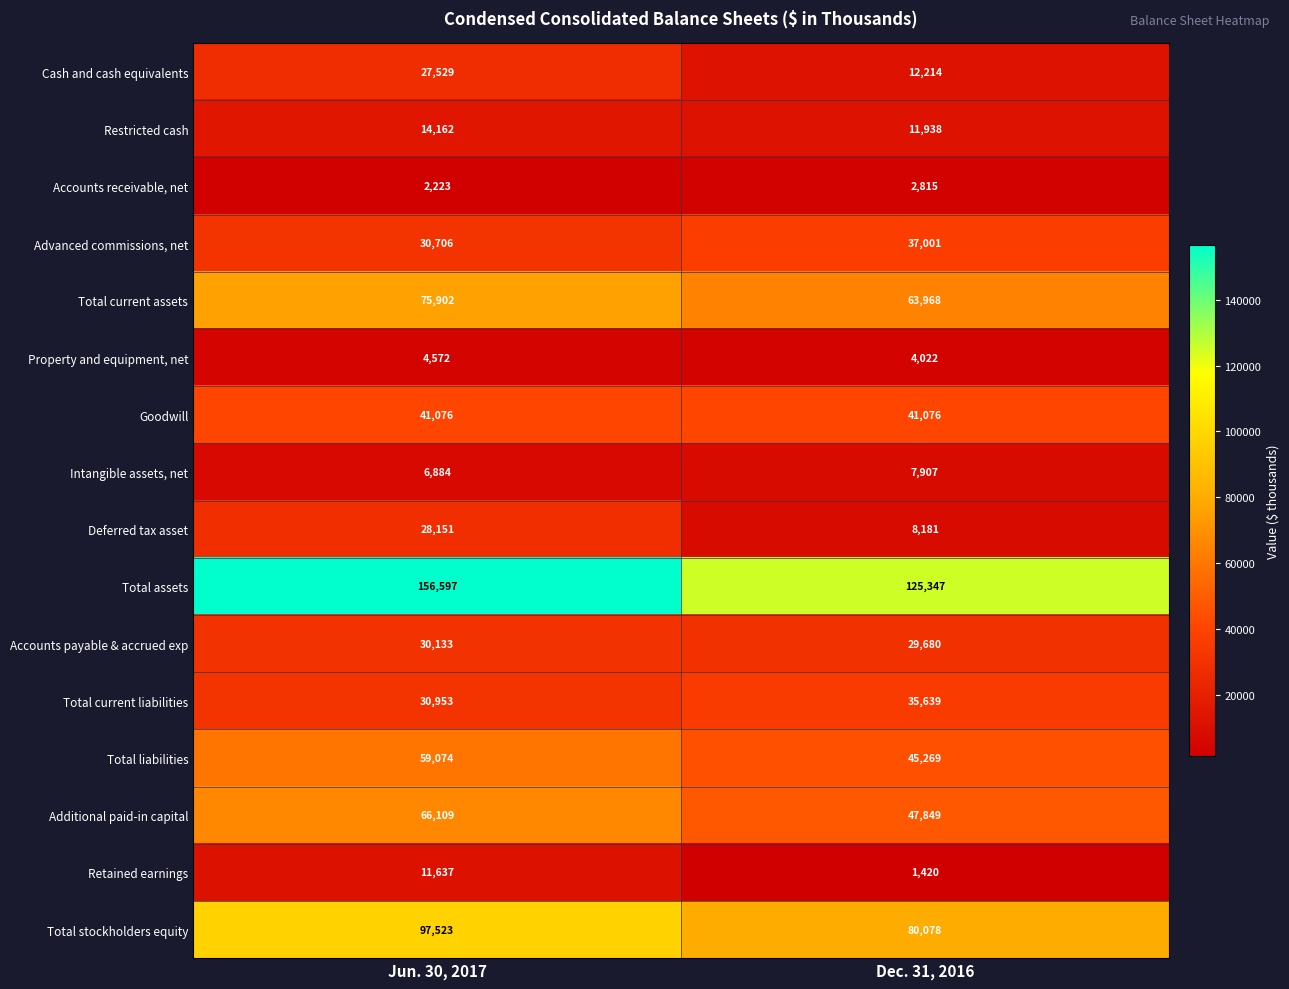

What is the average value of the Accounts receivable, net series?

2519